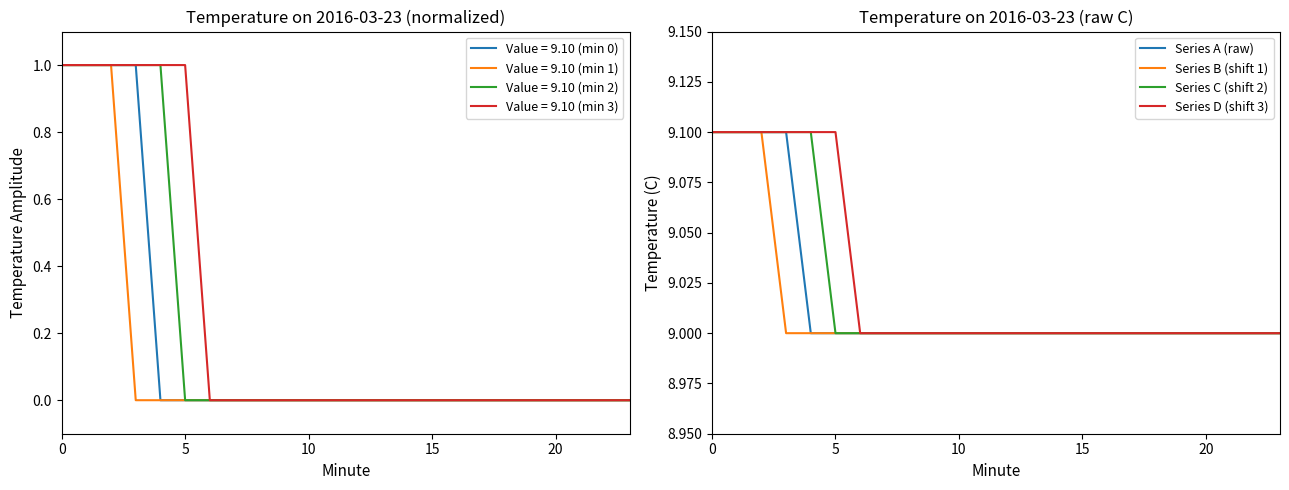

True or false: Series D (shift 3) has more than 2 points higher than both neighbors.

False